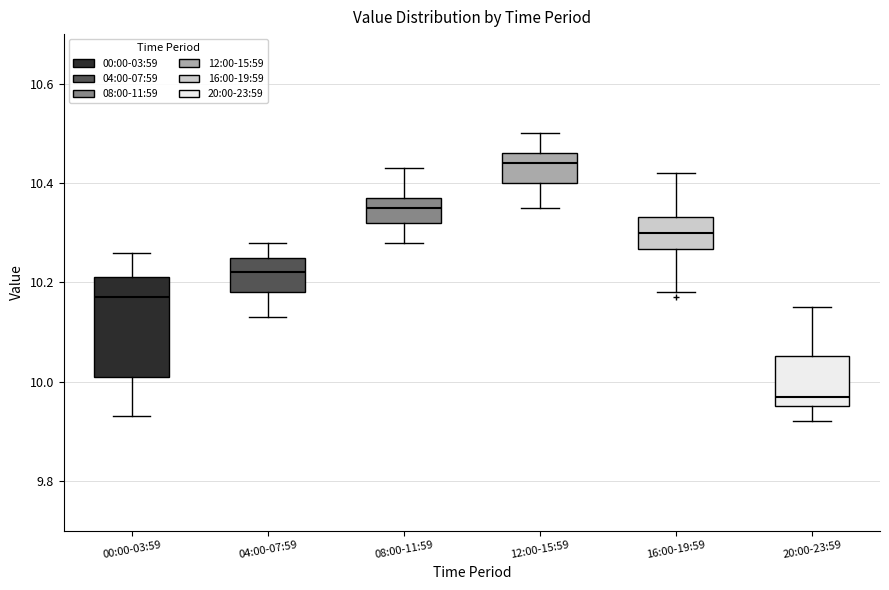

Reading left to right, transcribe this box plot: for each box, give where its median line is, the range the box spans, and where its two whiskers end, as read against the y-axis. The values are not printed on the chart, so give them approximately, as read against the axis.

00:00-03:59: median 10.18, box 10.02 to 10.22, whiskers 9.94 to 10.26
04:00-07:59: median 10.22, box 10.18 to 10.26, whiskers 10.14 to 10.28
08:00-11:59: median 10.36, box 10.32 to 10.38, whiskers 10.28 to 10.44
12:00-15:59: median 10.44, box 10.40 to 10.46, whiskers 10.36 to 10.50
16:00-19:59: median 10.30, box 10.26 to 10.34, whiskers 10.18 to 10.42
20:00-23:59: median 9.98, box 9.96 to 10.06, whiskers 9.92 to 10.16